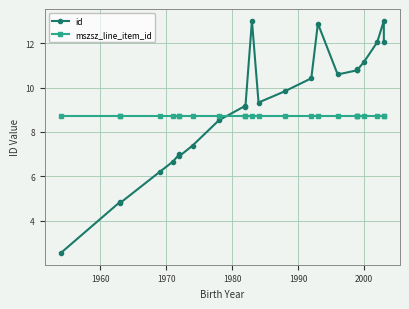

Rank the series by their maximum value, from highest to lowest.

id, mszsz_line_item_id